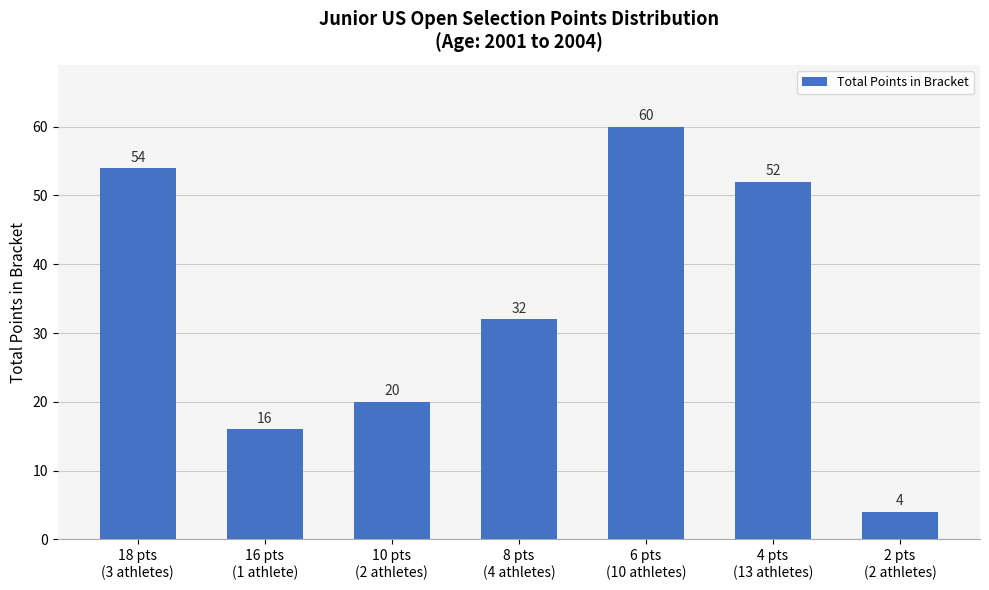

Between 10 pts
(2 athletes) and 8 pts
(4 athletes), which is larger?

8 pts
(4 athletes)